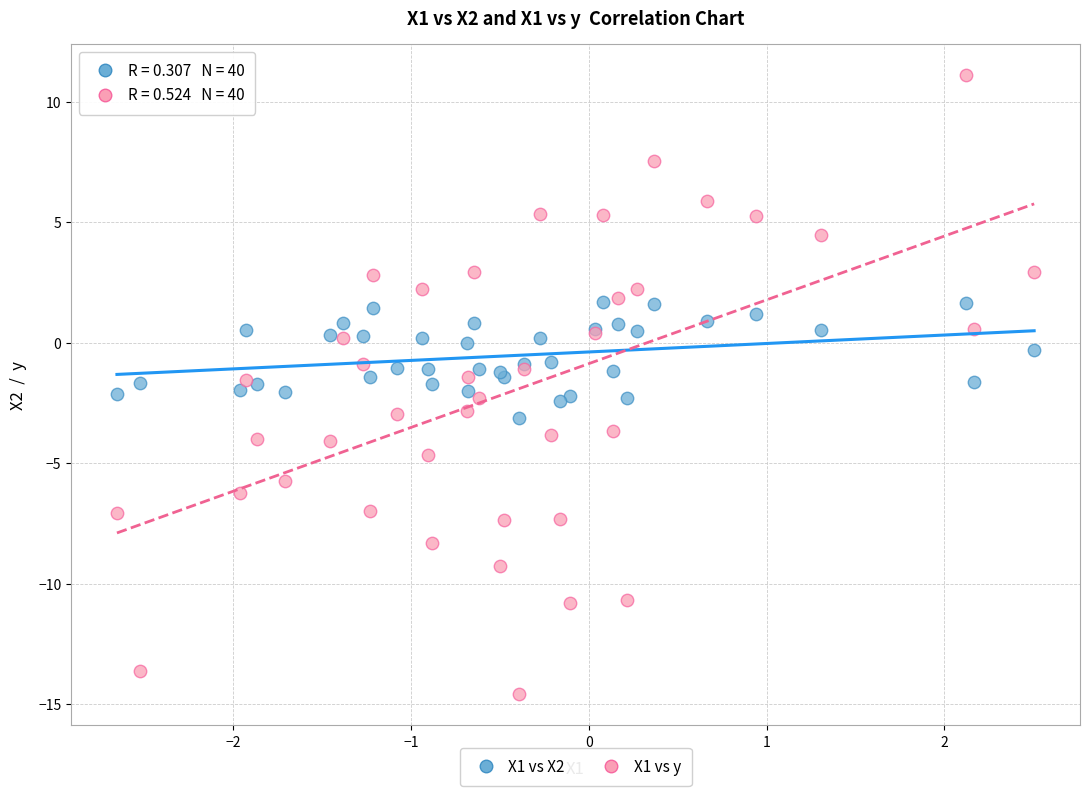

What is the X range (max minus min) for the scatter plot?

5.2